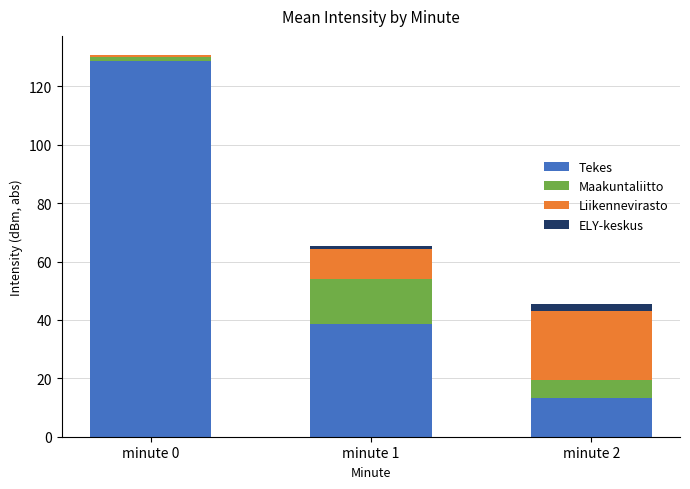

Reading left to right, transcribe the values for Tekes.

minute 0=128.8	minute 1=38.7	minute 2=13.2